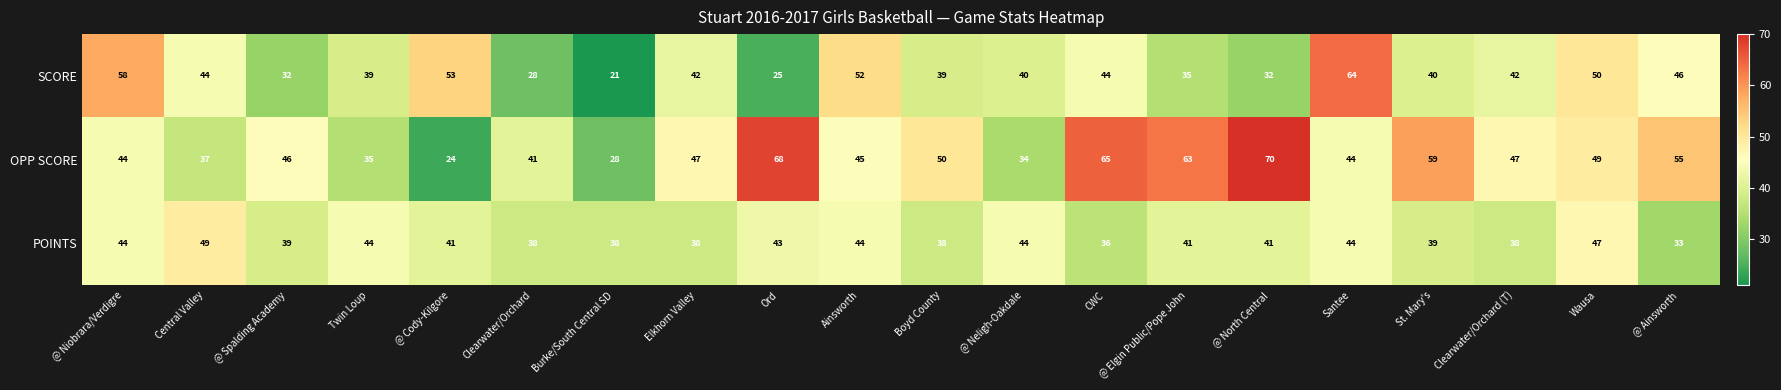

What is the total value across all series at Clearwater/Orchard?

107